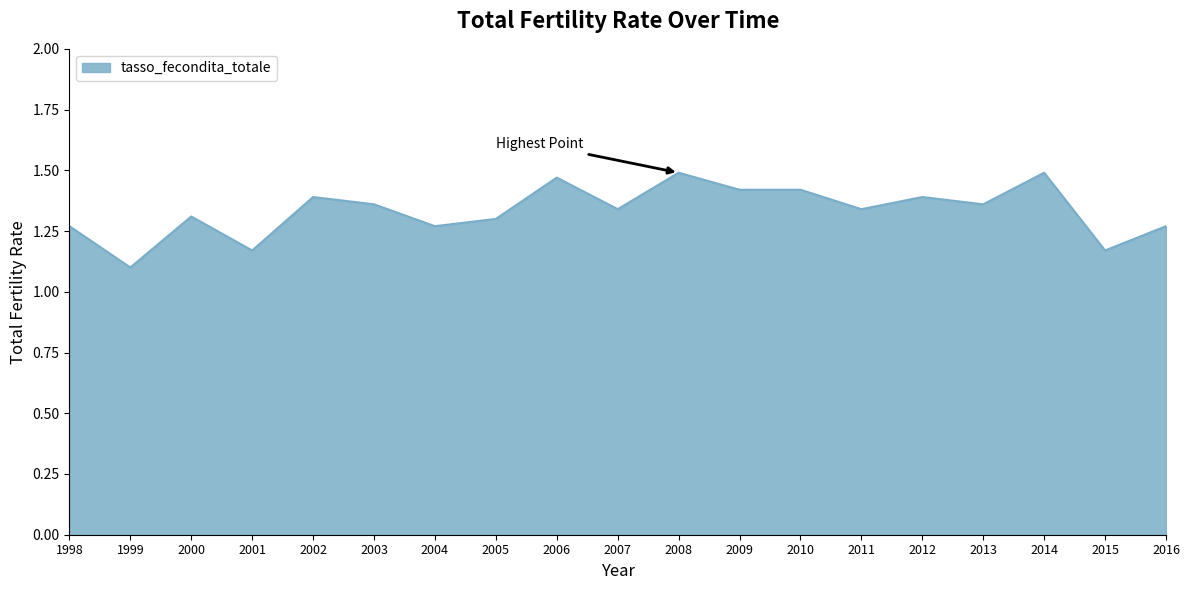

Approximately how many times larger is the value at 2001 compared to 2014?

0.8